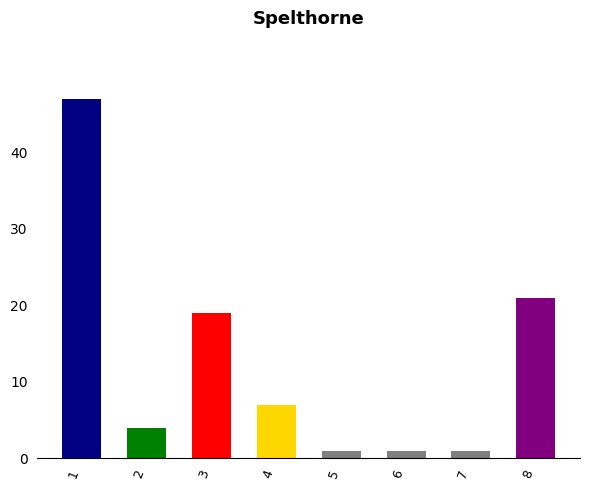

Reading left to right, transcribe all the data shown in this chart.

1=47	2=4	3=19	4=7	5=1	6=1	7=1	8=21